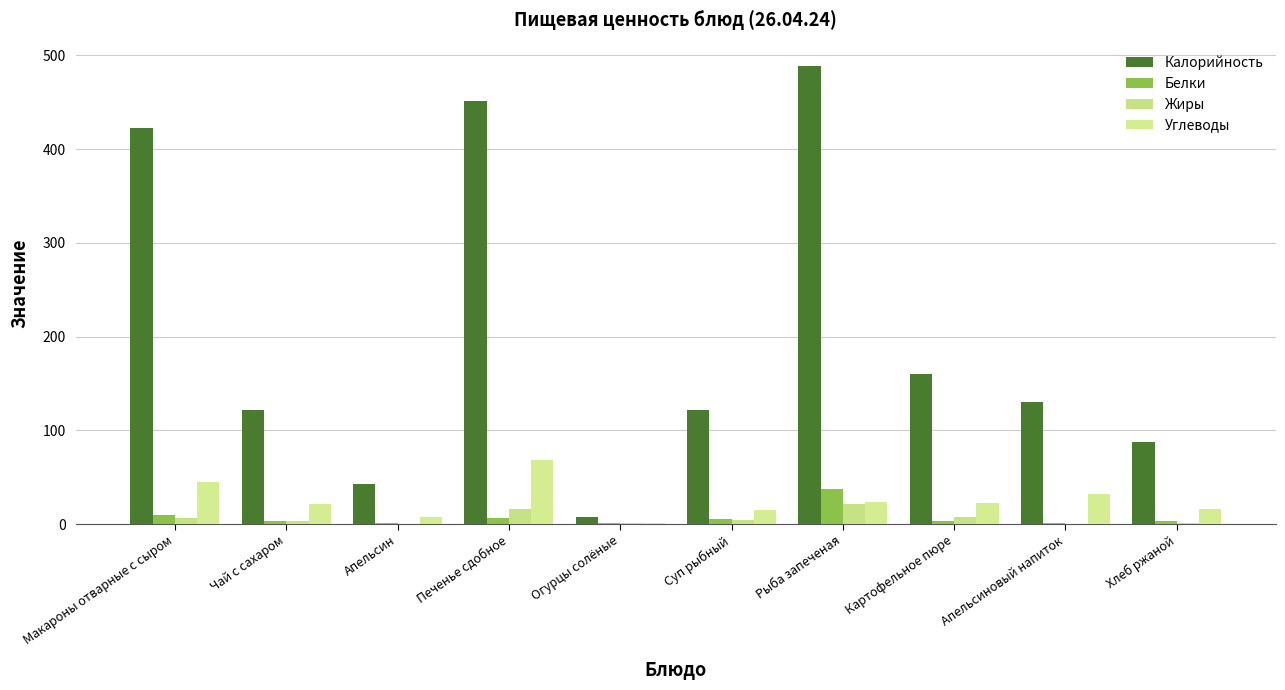

At which label is Белки closest to 18?

Макароны отварные с сыром